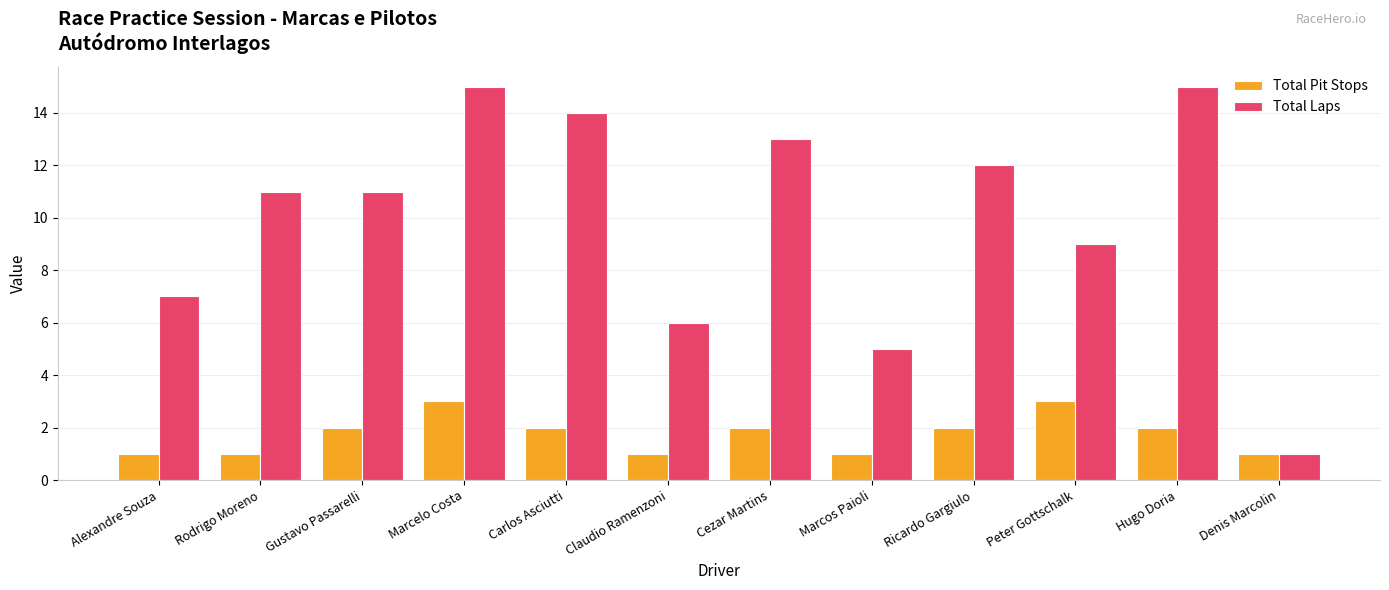

What is the label of the 10th bar from the right?

Gustavo Passarelli